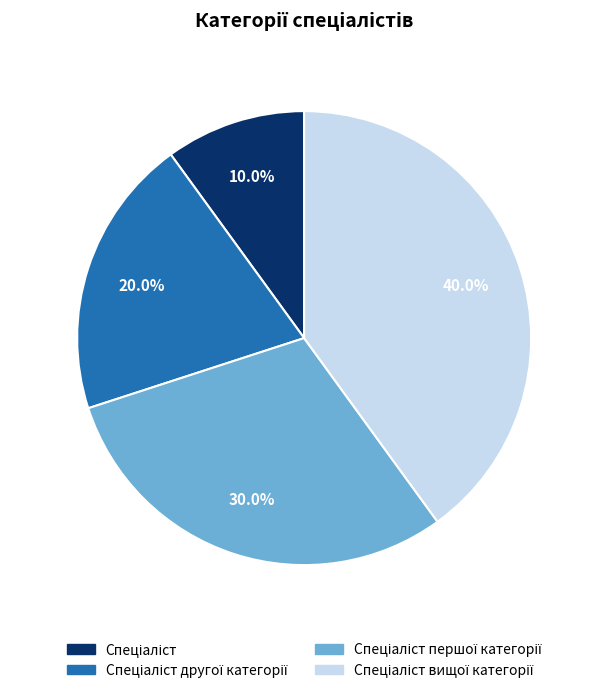

Is there a majority slice in this chart?

No